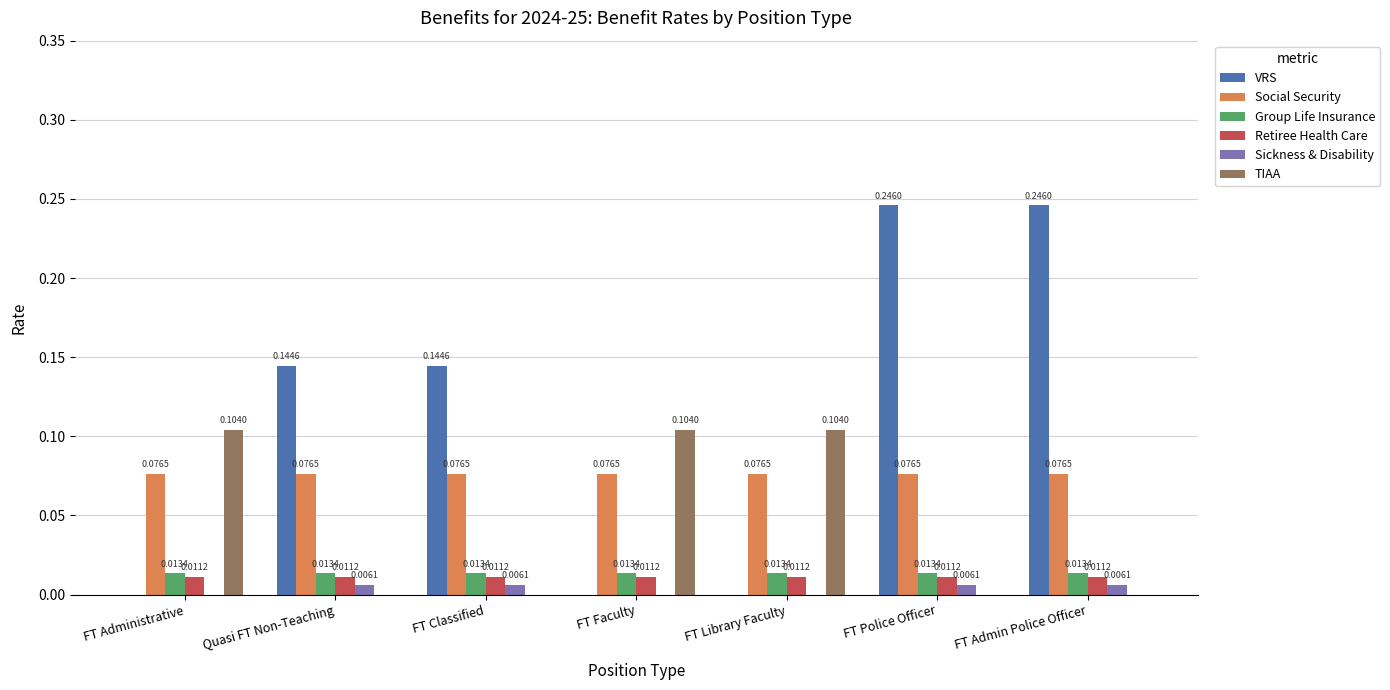

How many series are shown in this chart?

6